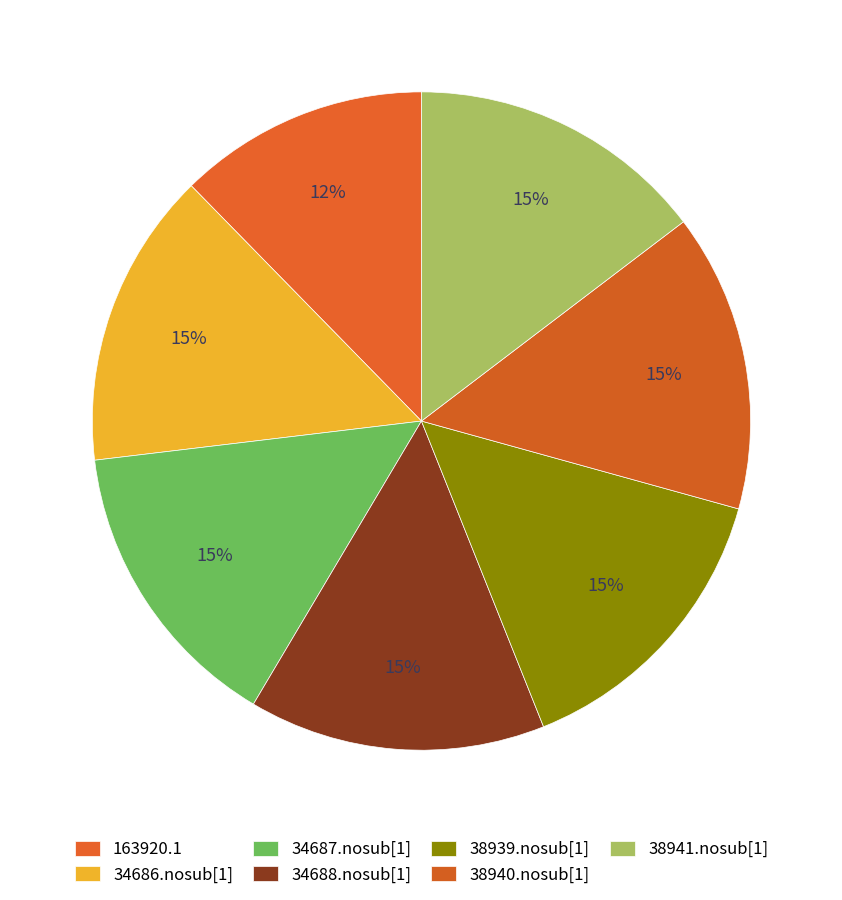

To the nearest percent, what portion does 38940.nosub[1] represent?

15%